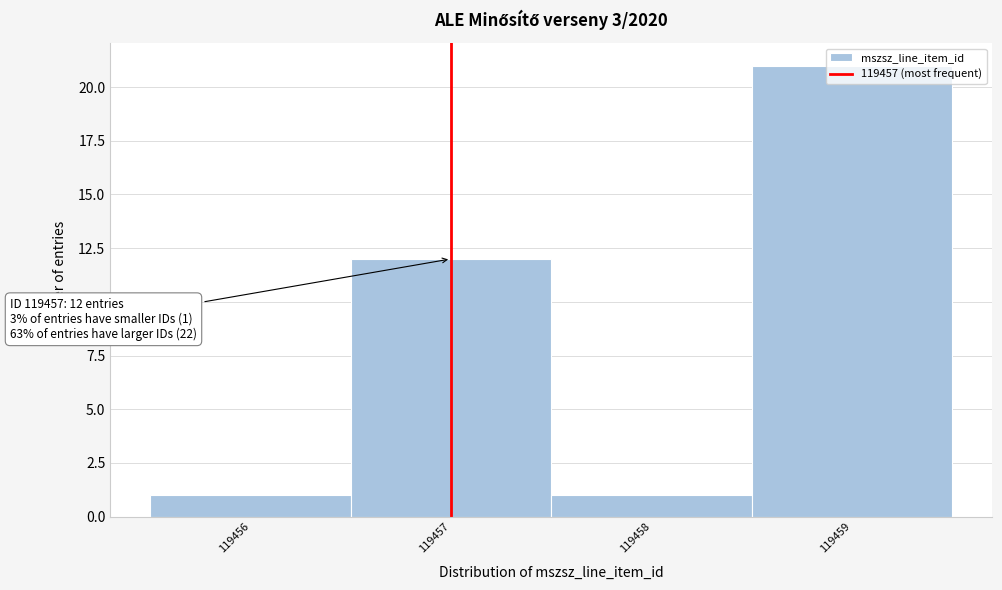

Which range on the x-axis has the tallest bar?

119458.5 to 119459.5